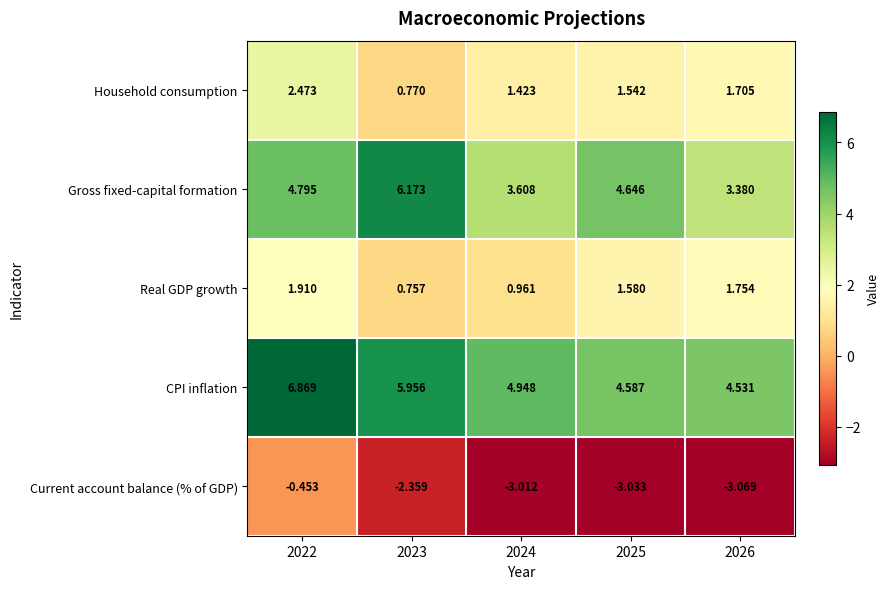

Which series has the largest total across all categories?

CPI inflation